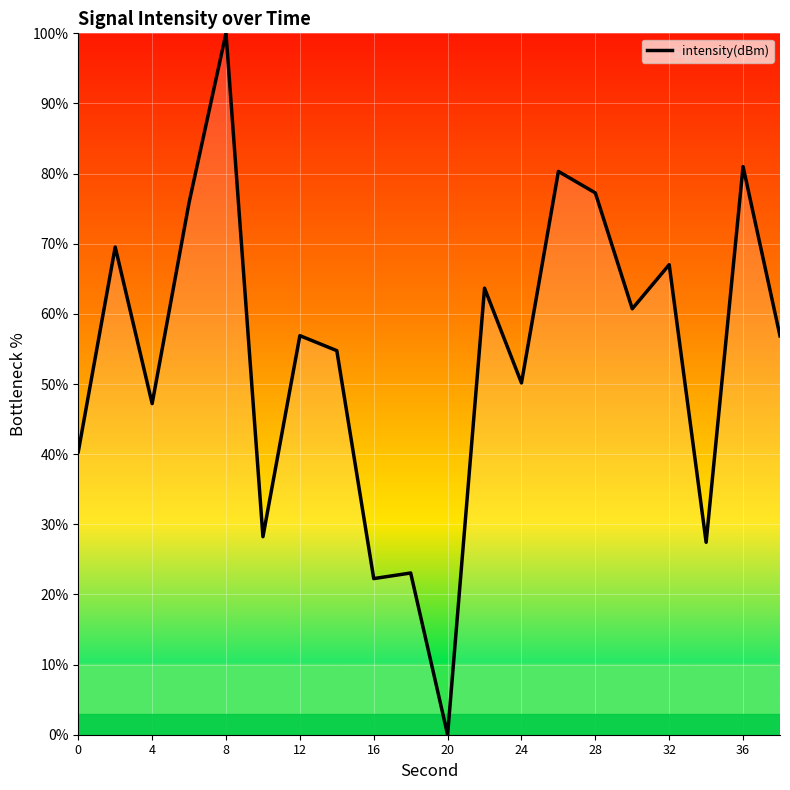

What is the greatest value displayed?

100.0